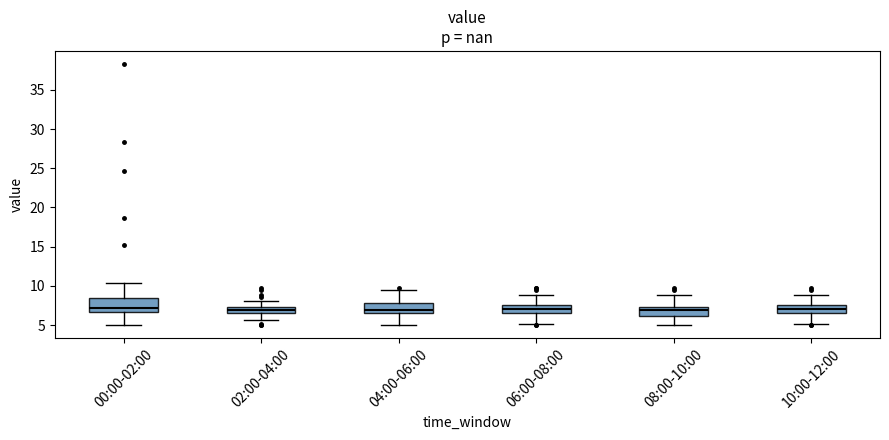

Reading left to right, read every box against the y-axis: the position of its median line, the range the box covers, and the ends of its whiskers. The values are not printed on the chart, so give them approximately, as read against the axis.

00:00-02:00: median 7.0, box 6.5 to 8.5, whiskers 5.0 to 10.5
02:00-04:00: median 7.0, box 6.5 to 7.5, whiskers 5.5 to 8.0
04:00-06:00: median 7.0, box 6.5 to 8.0, whiskers 5.0 to 9.5
06:00-08:00: median 7.0, box 6.5 to 7.5, whiskers 5.0 to 9.0
08:00-10:00: median 7.0, box 6.0 to 7.5, whiskers 5.0 to 9.0
10:00-12:00: median 7.0, box 6.5 to 7.5, whiskers 5.0 to 9.0